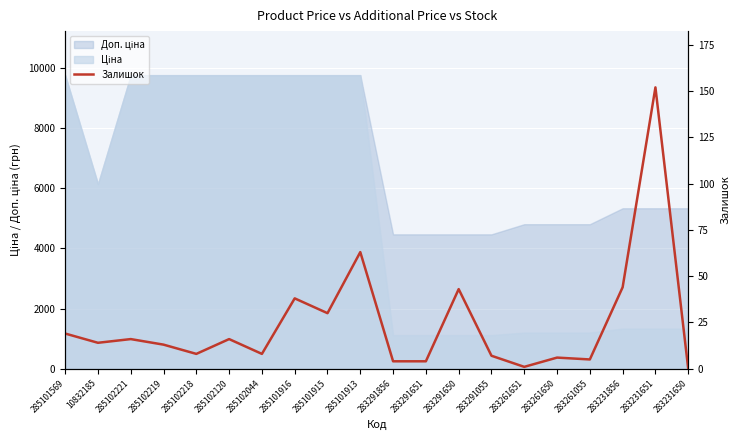

What is the difference between the values at 285101913 and 285101915?

33